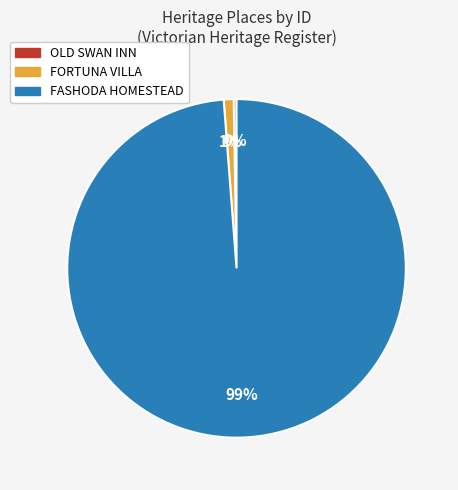

Which slice is the largest?

FASHODA HOMESTEAD